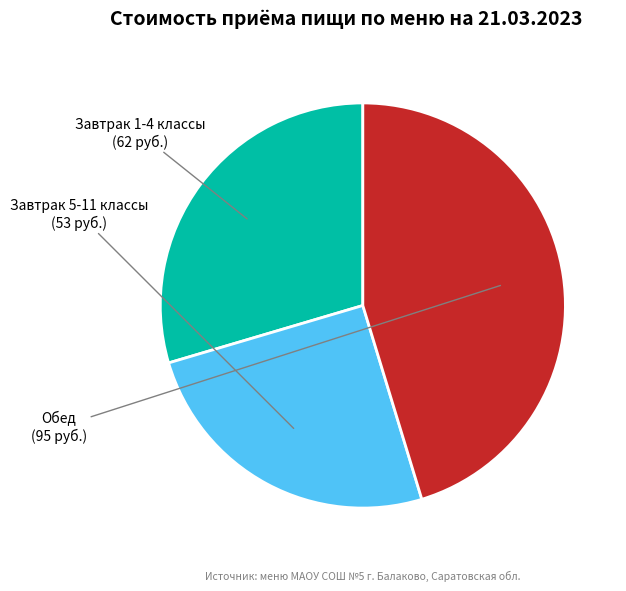

Is there any slice that represents more than half of the pie?

No